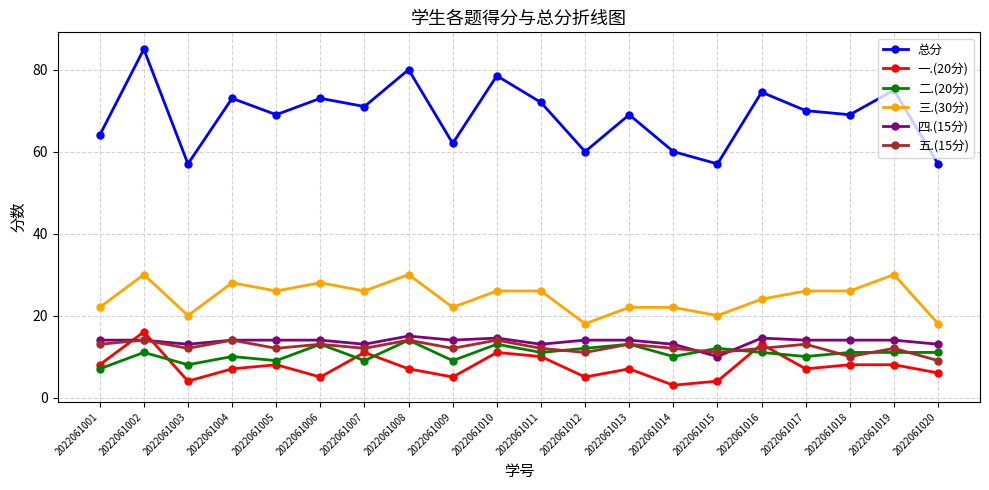

At how many categories does at least one series exceed 20?

20